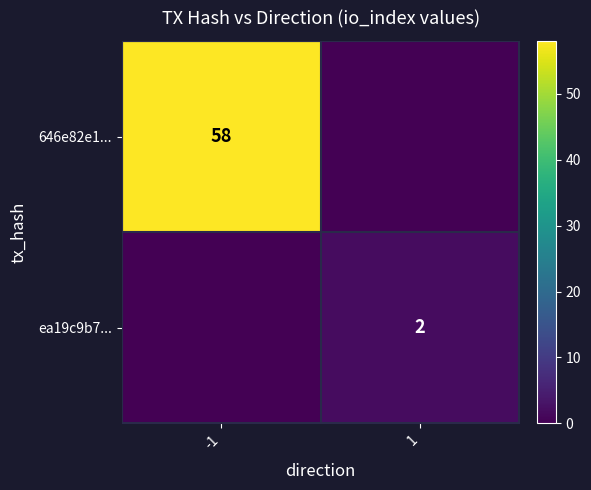

The ea19c9b7... series shows 2 at 1. True or false?

True